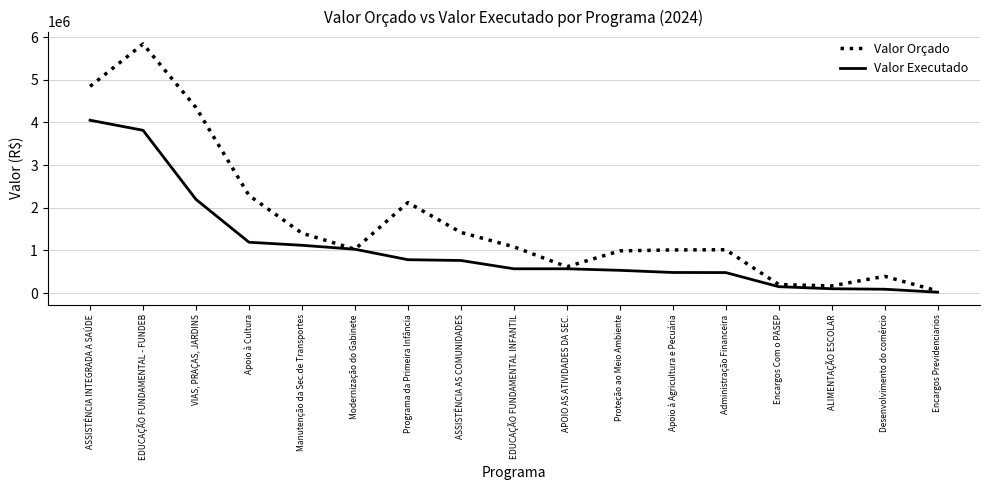

What is the sum of the Valor Executado values at Manutenção da Sec.de Transportes and Proteção ao Meio Ambiente?

1653515.4